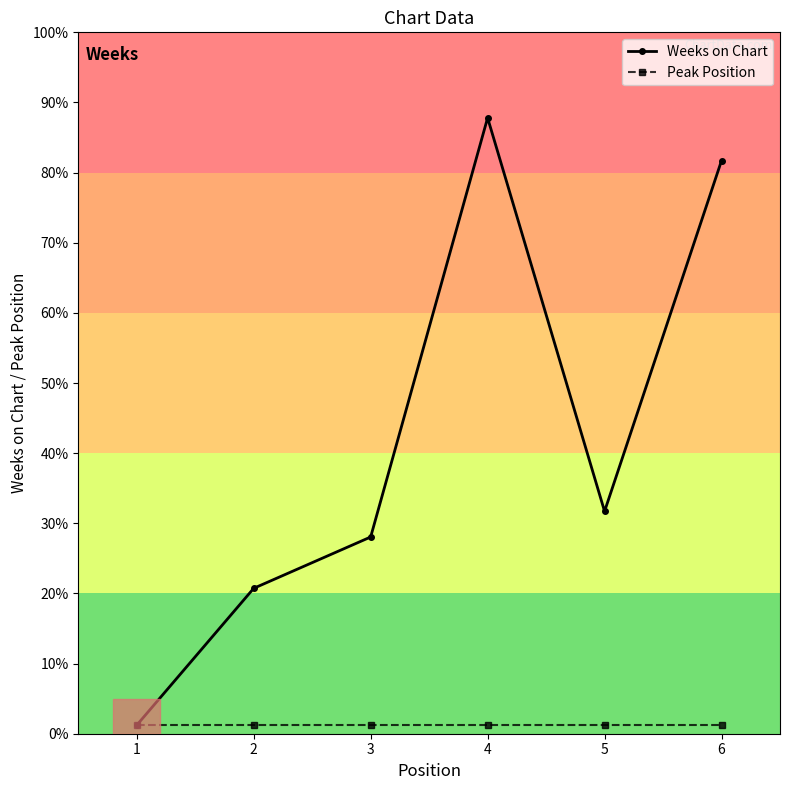

True or false: Peak Position and Weeks on Chart cross at least once.

False